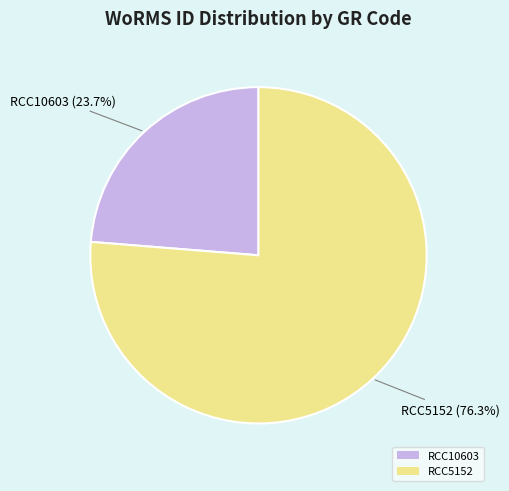

What percentage is the RCC10603 slice, to the nearest percent?

24%